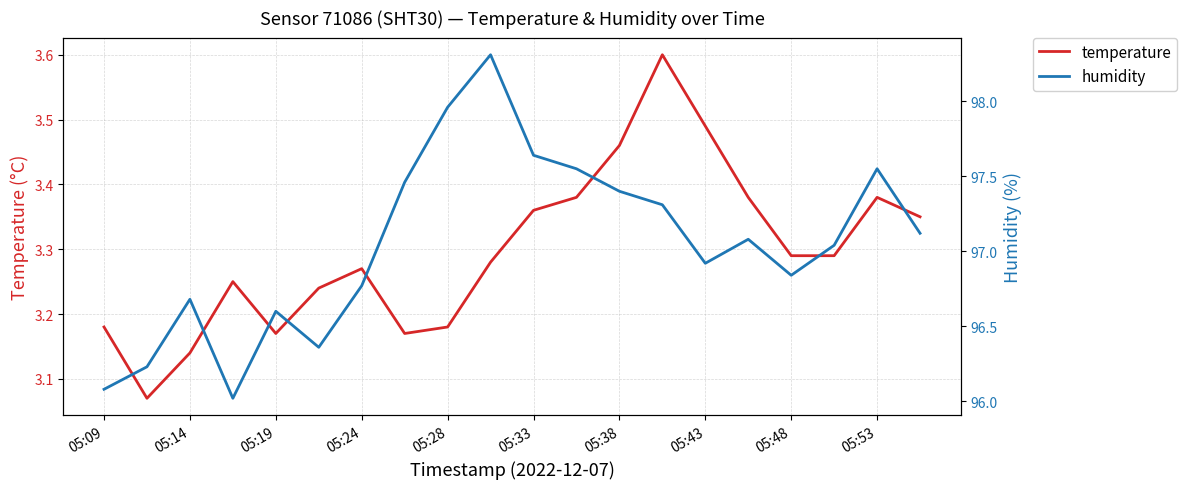

True or false: humidity and temperature cross at least once.

False